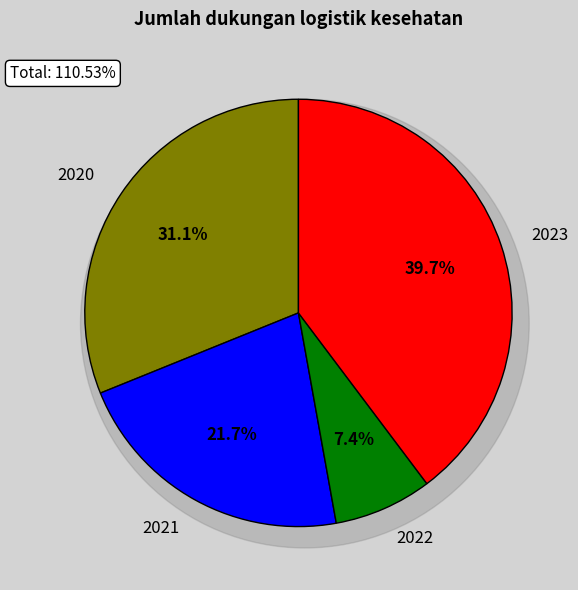

What is the ratio of the value at 2023 to the value at 2021?

1.8